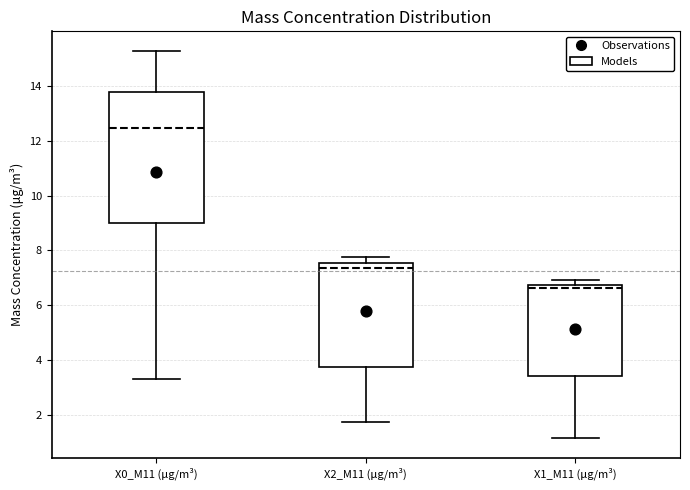

Reading left to right, transcribe this box plot: for each box, give where its median line is, the range the box spans, and where its two whiskers end, as read against the y-axis. The values are not printed on the chart, so give them approximately, as read against the axis.

X0_M11 (μg/m³): median 12.4, box 9.0 to 13.8, whiskers 3.4 to 15.2
X2_M11 (μg/m³): median 7.4, box 3.8 to 7.6, whiskers 1.8 to 7.8
X1_M11 (μg/m³): median 6.6, box 3.4 to 6.8, whiskers 1.2 to 7.0